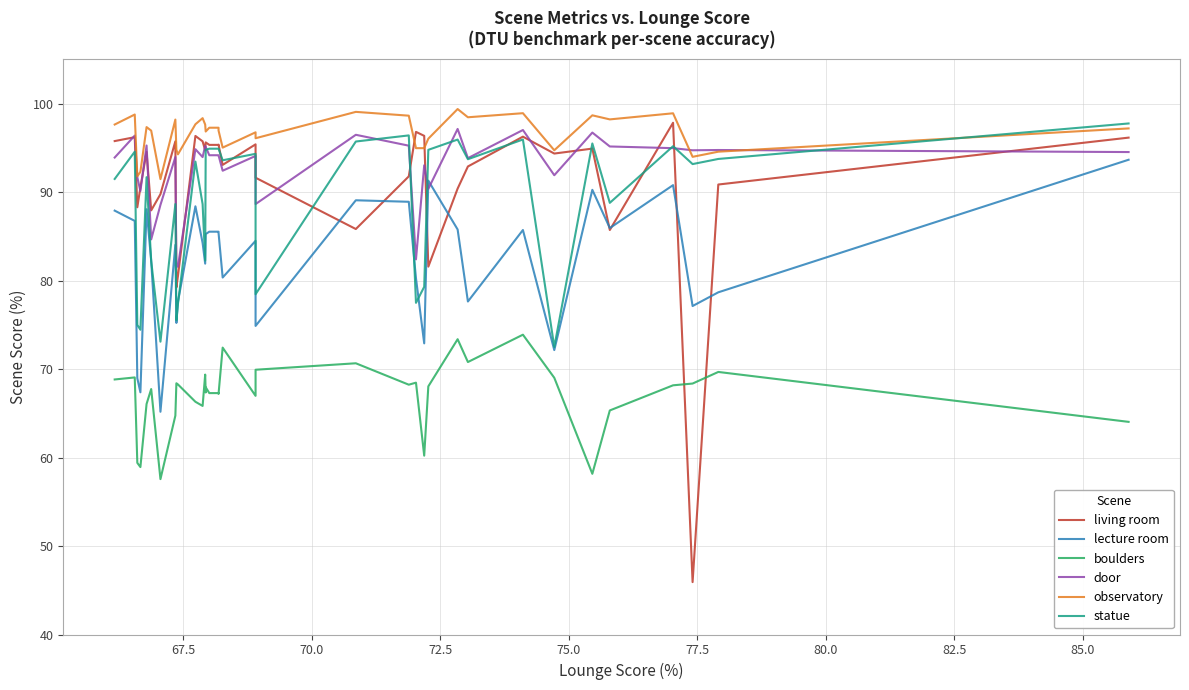

What is the difference between the maximum and minimum values in the observatory series?

7.9